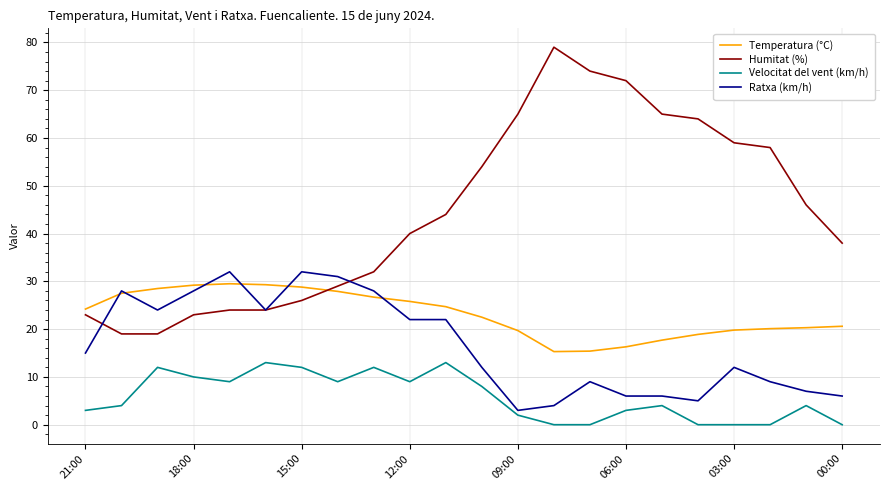

What is the difference between the maximum and minimum values in the Temperatura (°C) series?

14.2